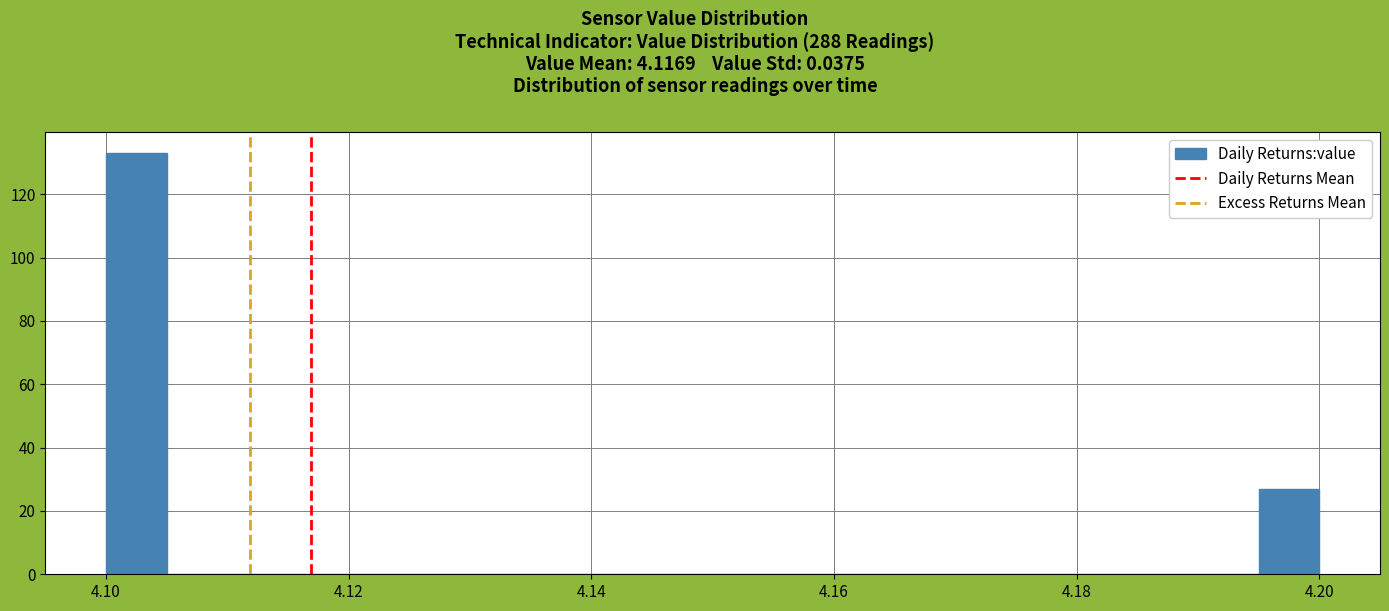

Around what value on the x-axis is the tallest bar? Give the approximate position of its centre, as read against the axis.

4.102